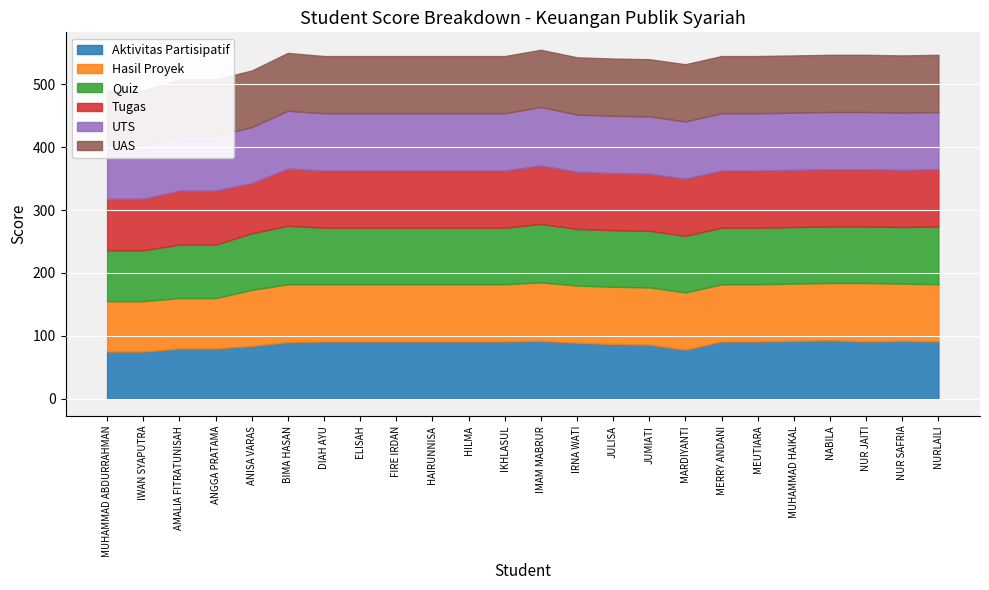

List the series in order of their peak value, highest first.

Aktivitas Partisipatif, Hasil Proyek, Quiz, Tugas, UTS, UAS